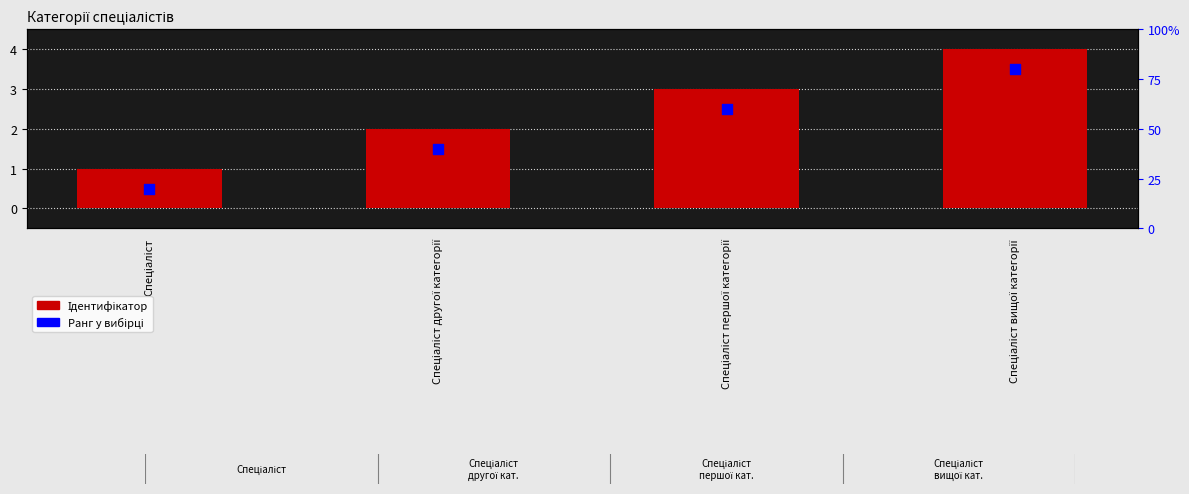

At which category is the sum across all series the highest?

Спеціаліст вищої категорії